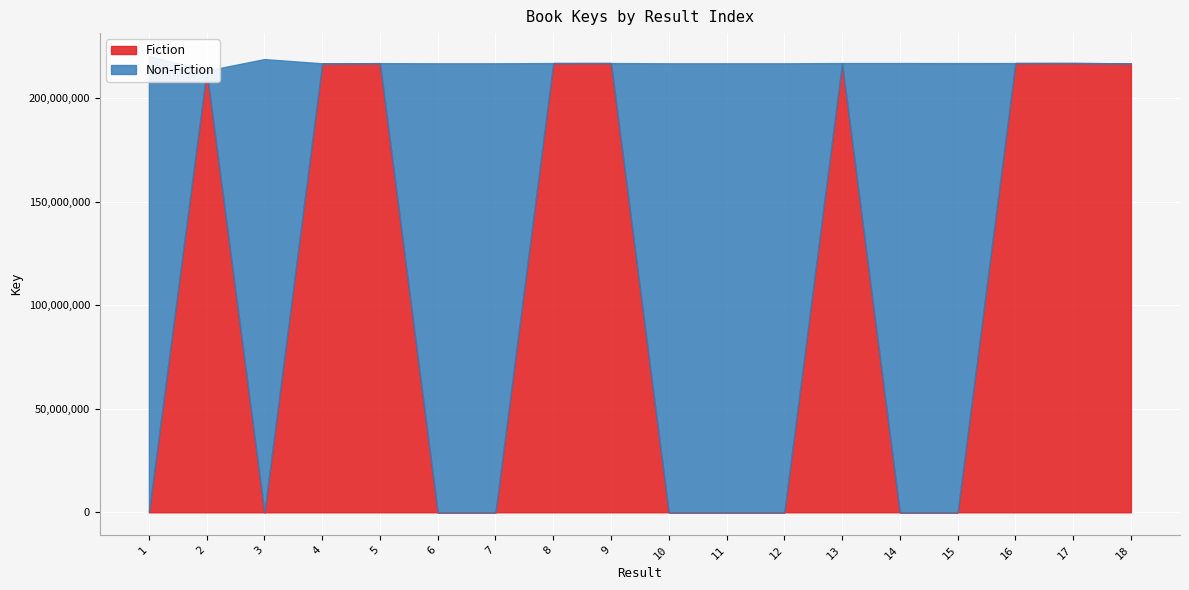

How many lines are shown in the chart?

2